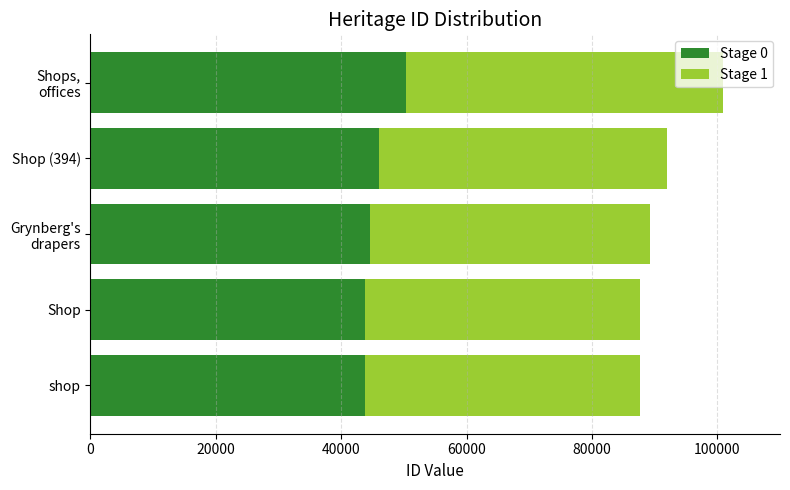

What is the difference between the Stage 0 values at Shop (394) and Shop?

2221